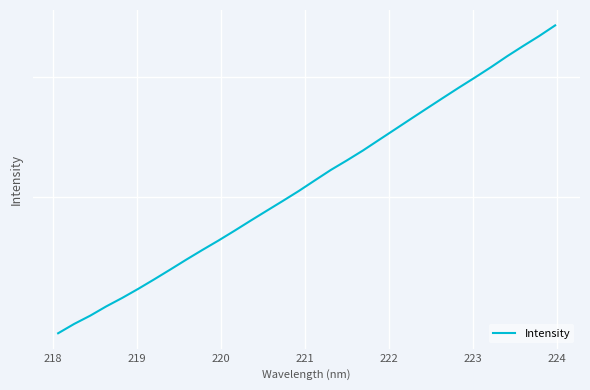

How many lines are shown in the chart?

1